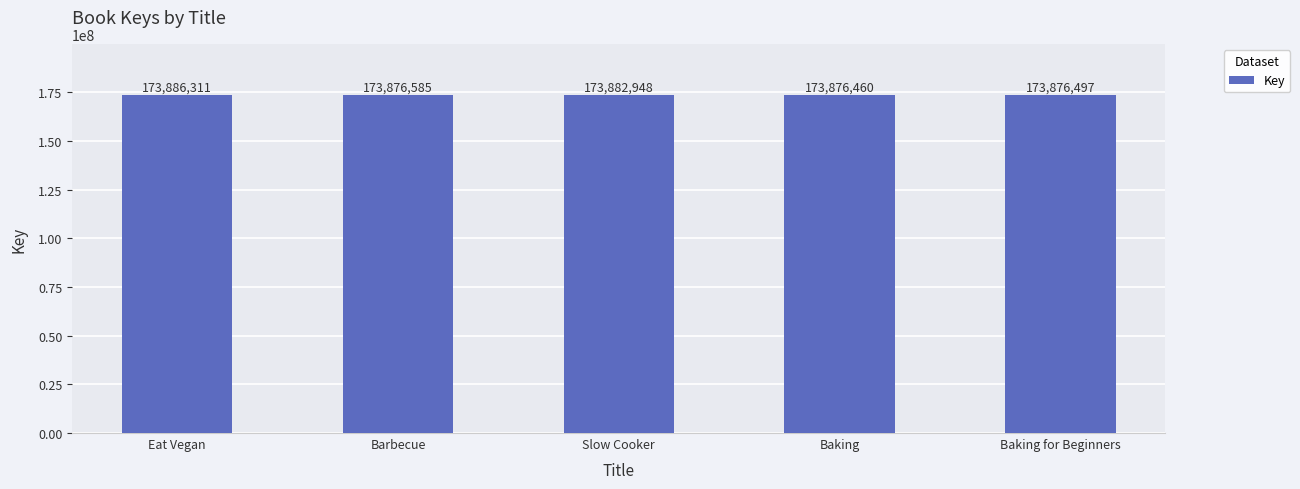

Count the number of data series in this chart.

1